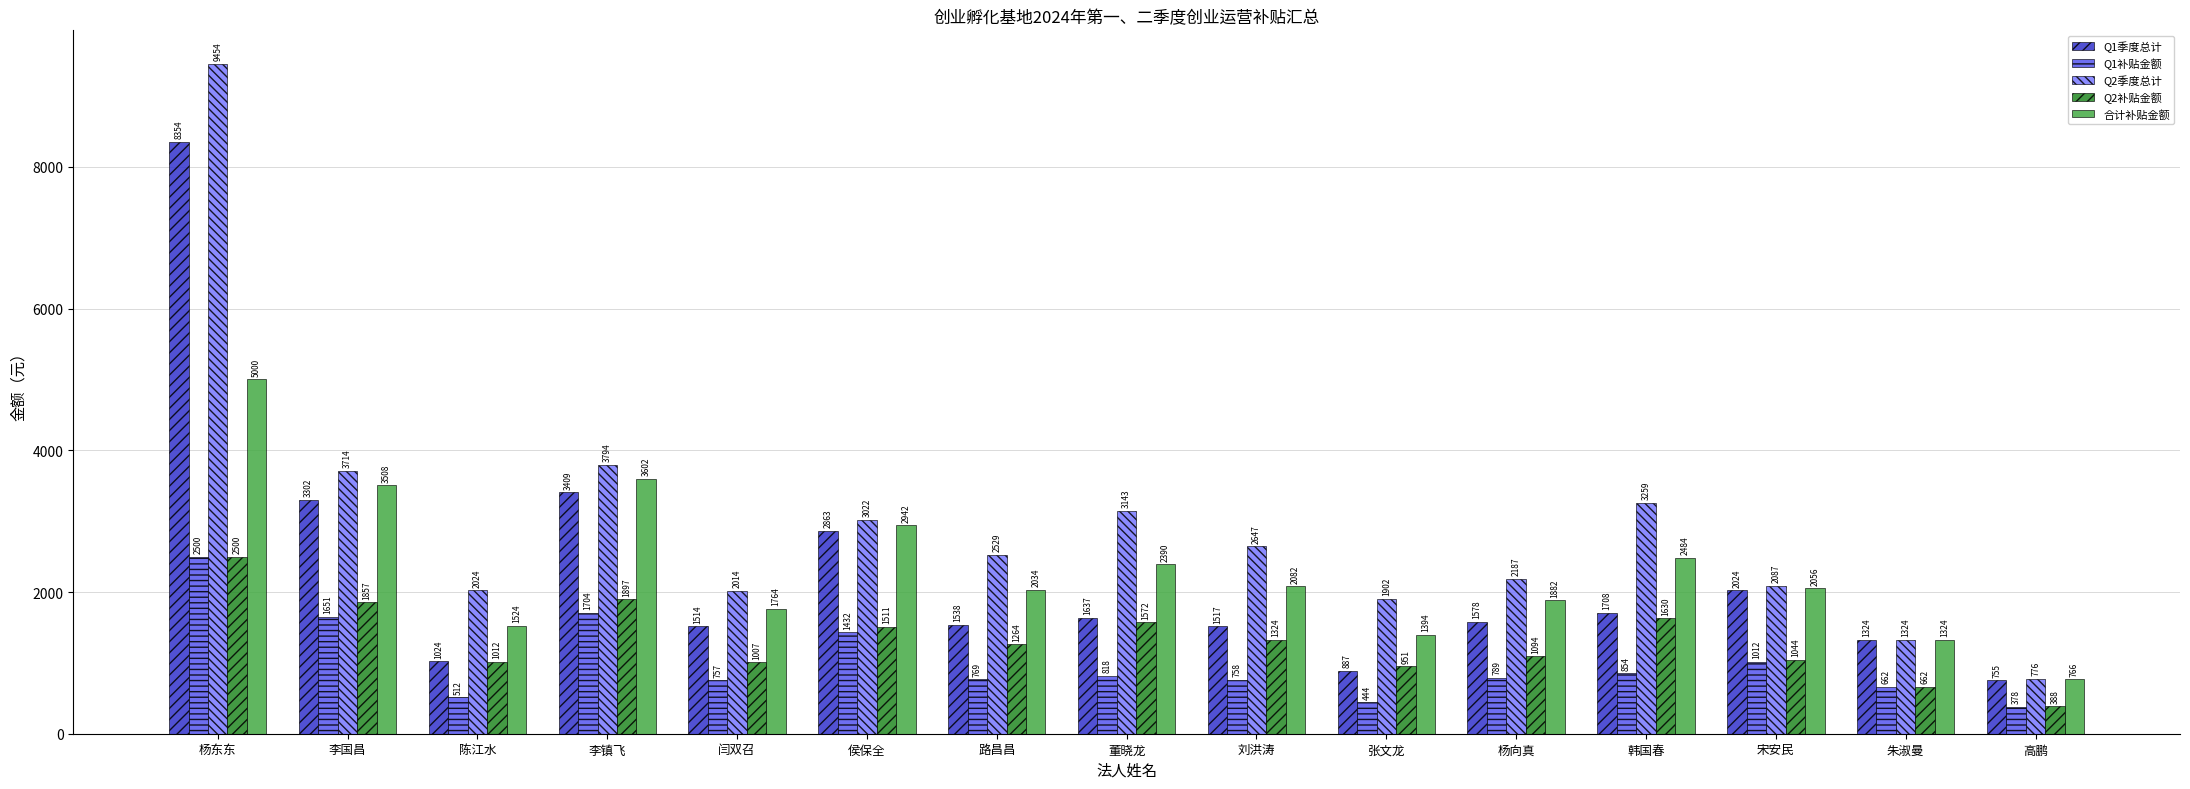

What is the difference between the maximum and minimum values in the Q1补贴金额 series?

2122.5